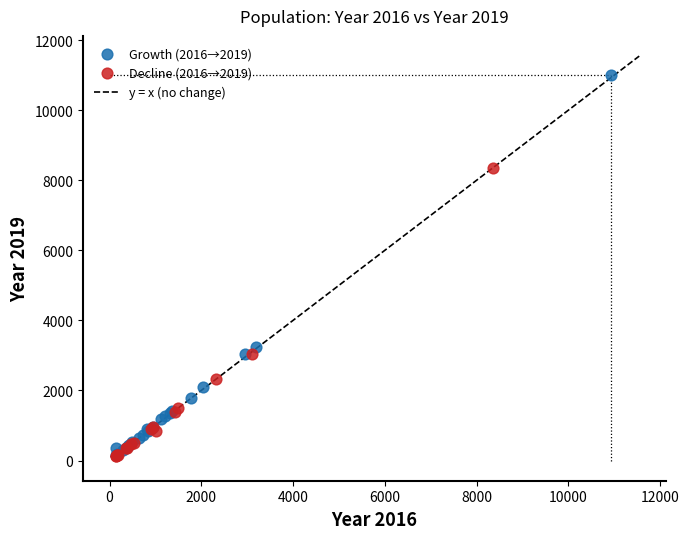

Which series contains the highest Y value?

Growth (2016→2019)